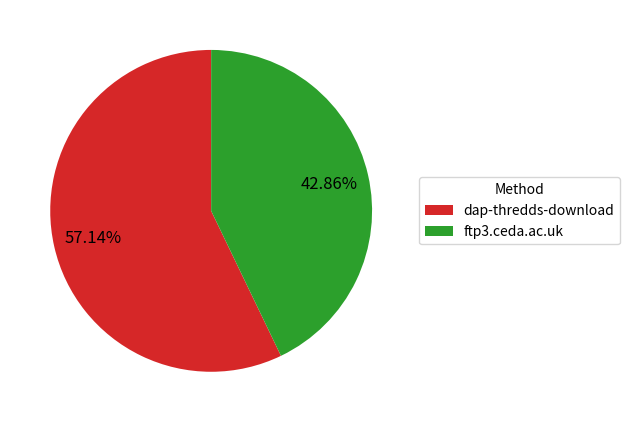

Is it true that dap-thredds-download is 70% of the pie?

False